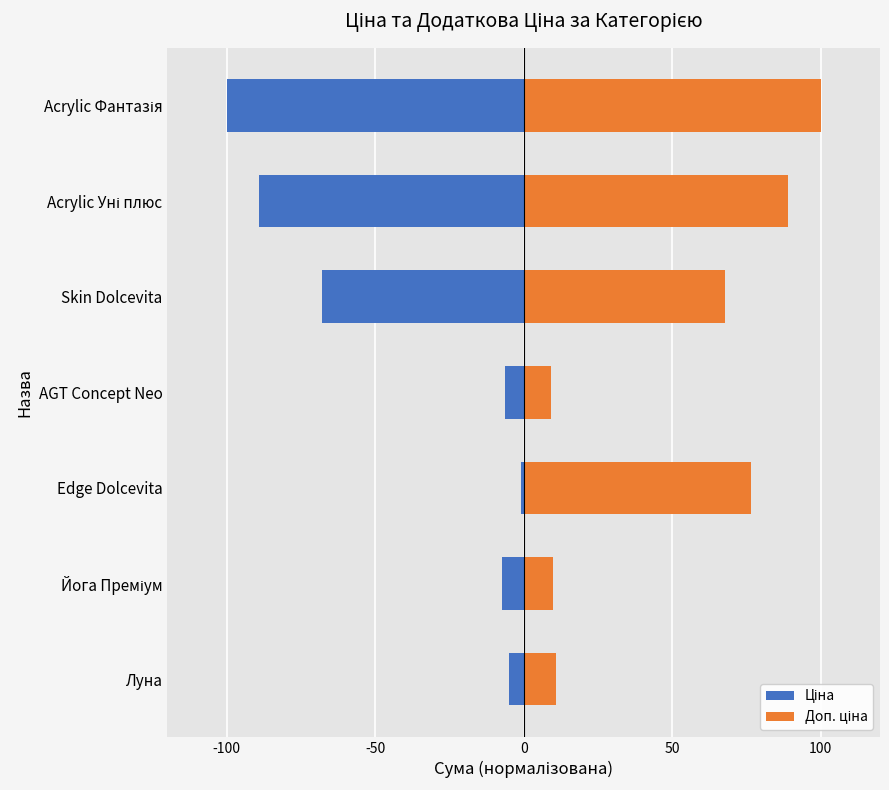

Which series has the largest range (max minus min)?

Ціна